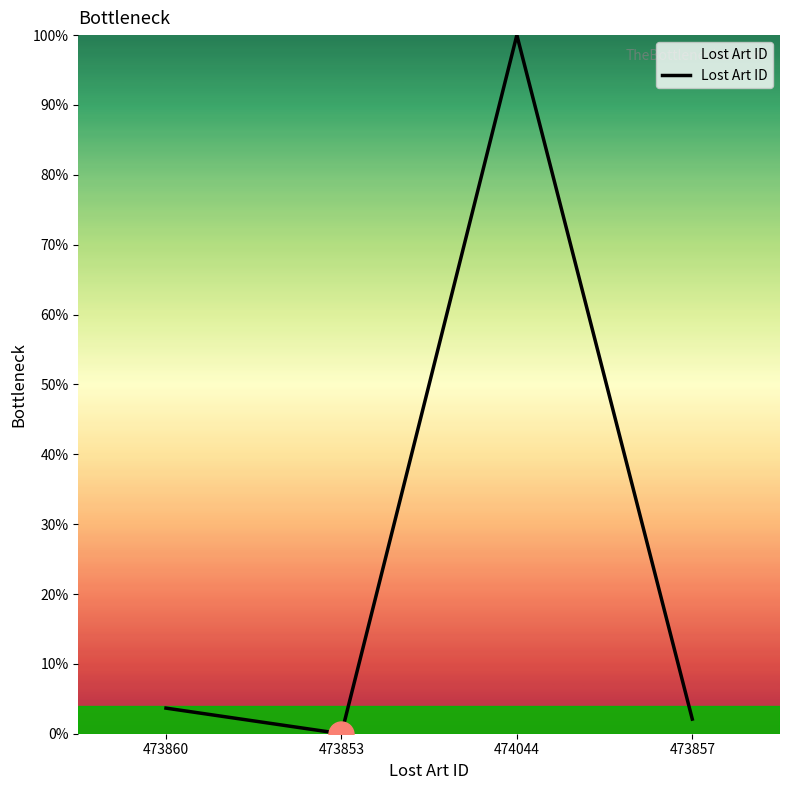

Between 473860 and 474044, which is larger?

474044